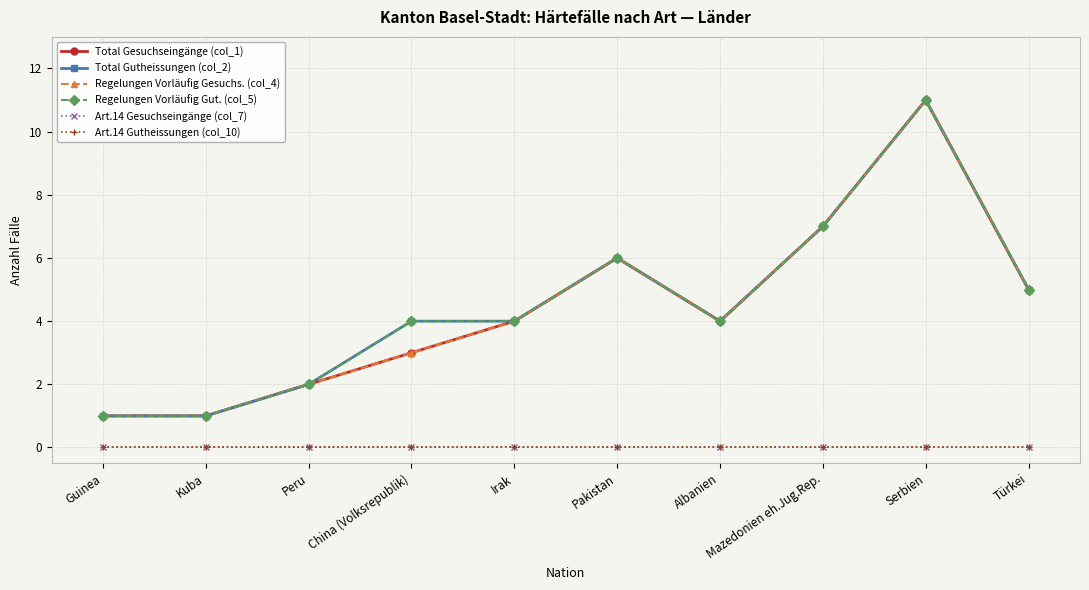

Reading right to left, list all the values displayed in this chart.

Total Gesuchseingänge (col_1): 5	11	7	4	6	4	3	2	1	1
Total Gutheissungen (col_2): 5	11	7	4	6	4	4	2	1	1
Regelungen Vorläufig Gesuchs. (col_4): 5	11	7	4	6	4	3	2	1	1
Regelungen Vorläufig Gut. (col_5): 5	11	7	4	6	4	4	2	1	1
Art.14 Gesuchseingänge (col_7): 0	0	0	0	0	0	0	0	0	0
Art.14 Gutheissungen (col_10): 0	0	0	0	0	0	0	0	0	0